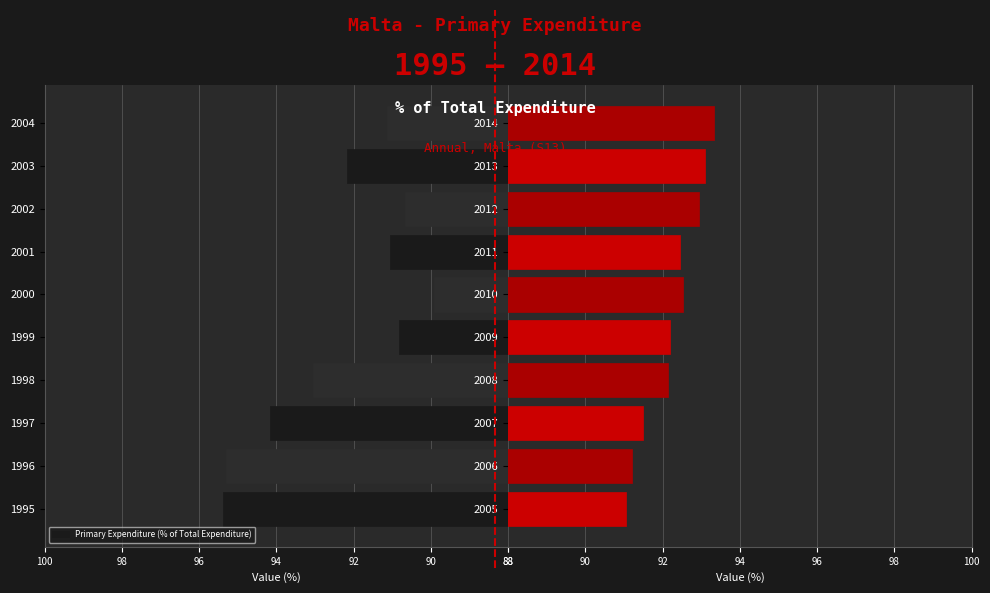

Which has a higher value, 2011 or 2010?

2010